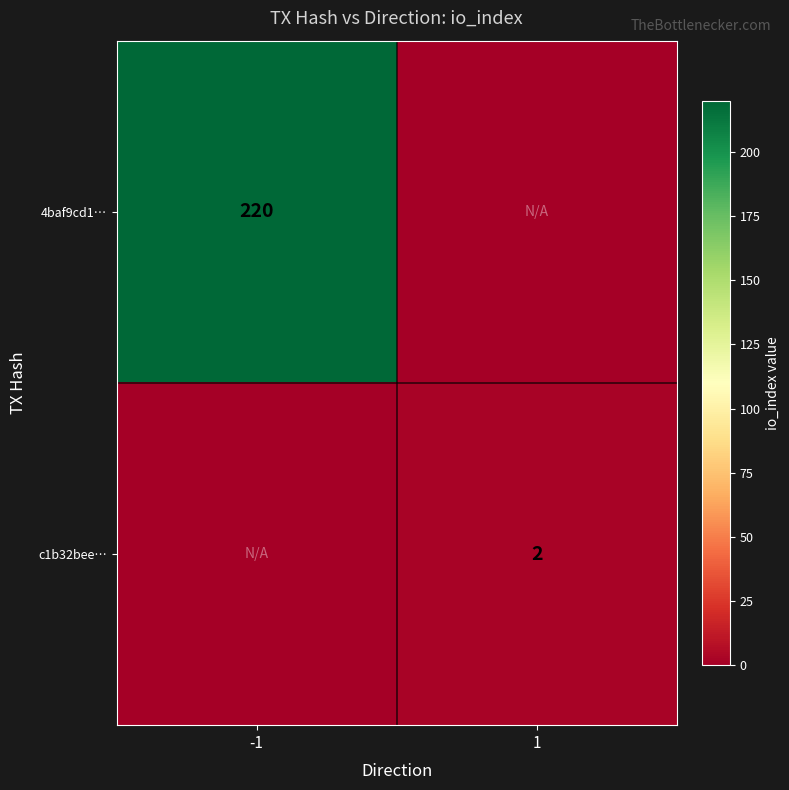

True or false: c1b32bee… has a value of 2 at 1.

True